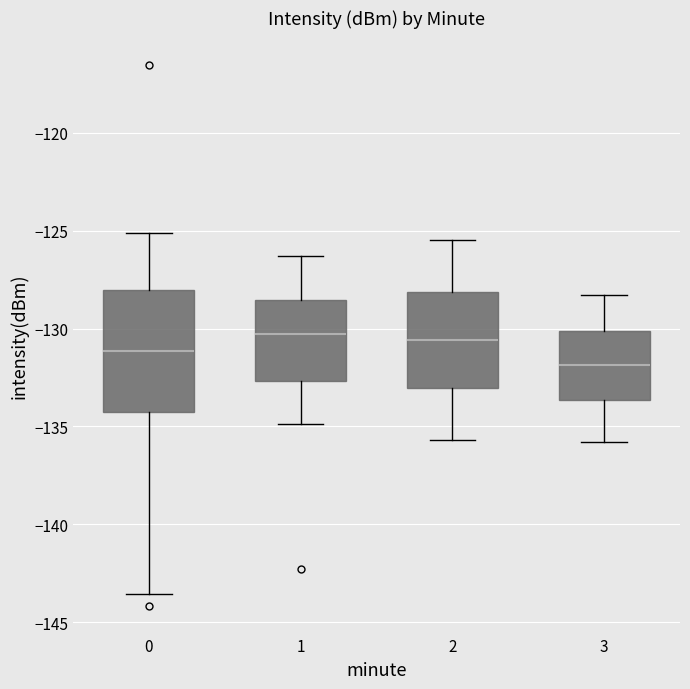

Which box is the tallest, from its lower edge to its upper edge?

0